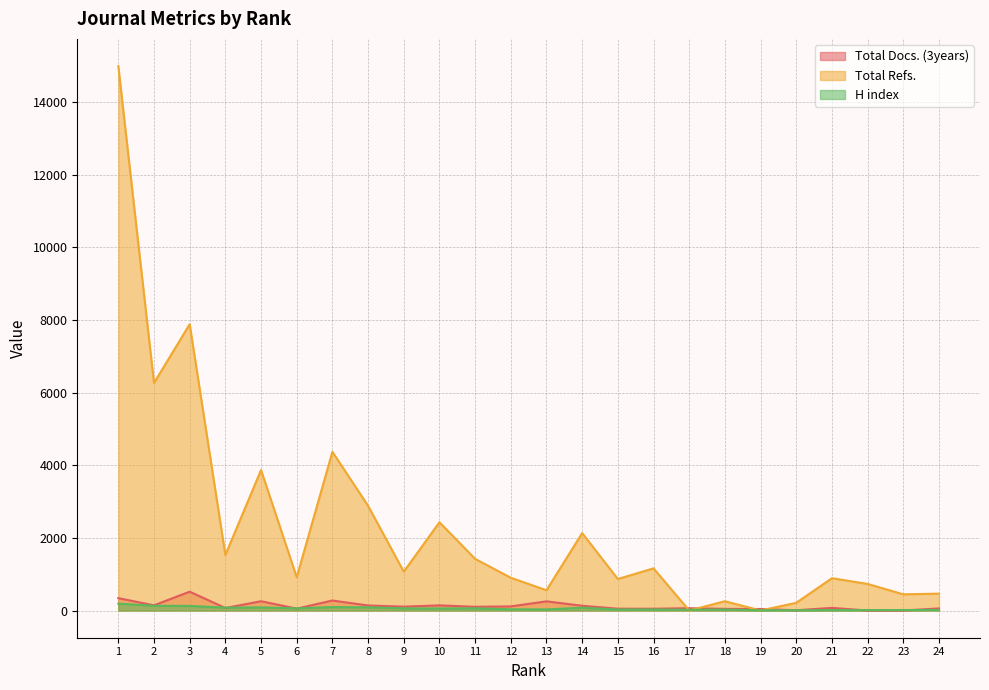

Between which two adjacent categories do Total Refs. and Total Docs. (3years) first intersect?

16 and 17